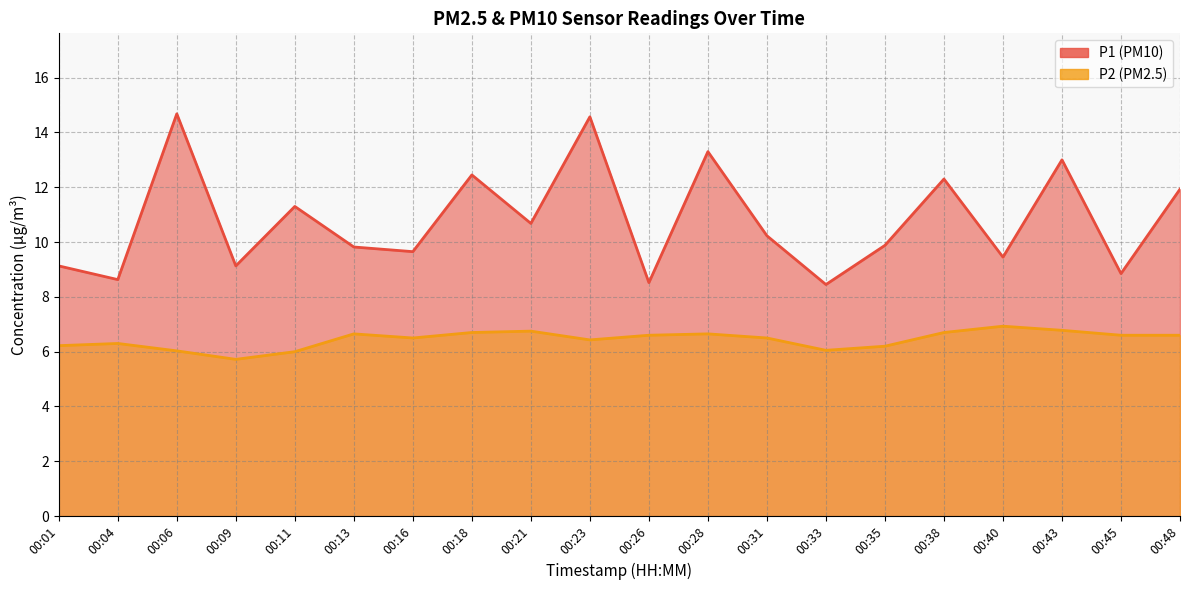

Does the chart have visible grid lines?

Yes